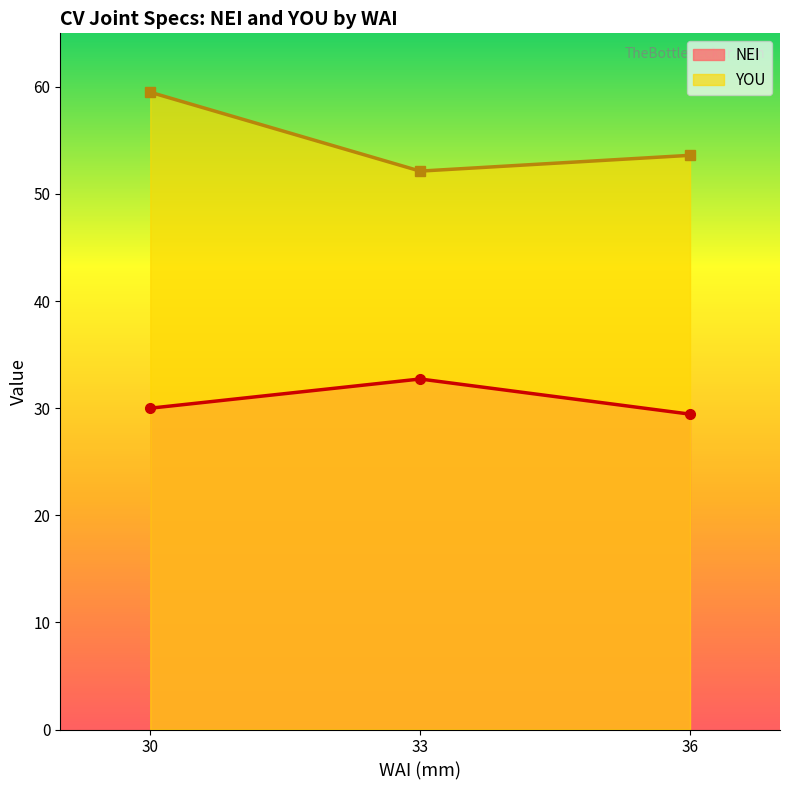

What is the label of the 1st point from the right?

36